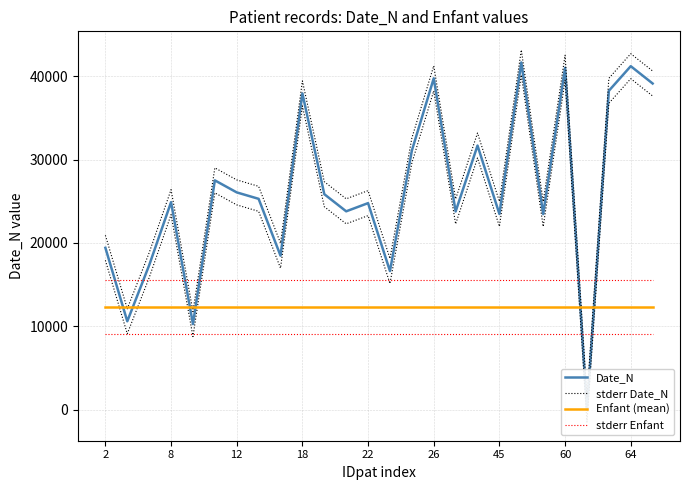

What is the sum of all stderr Enfant values?

403200.0